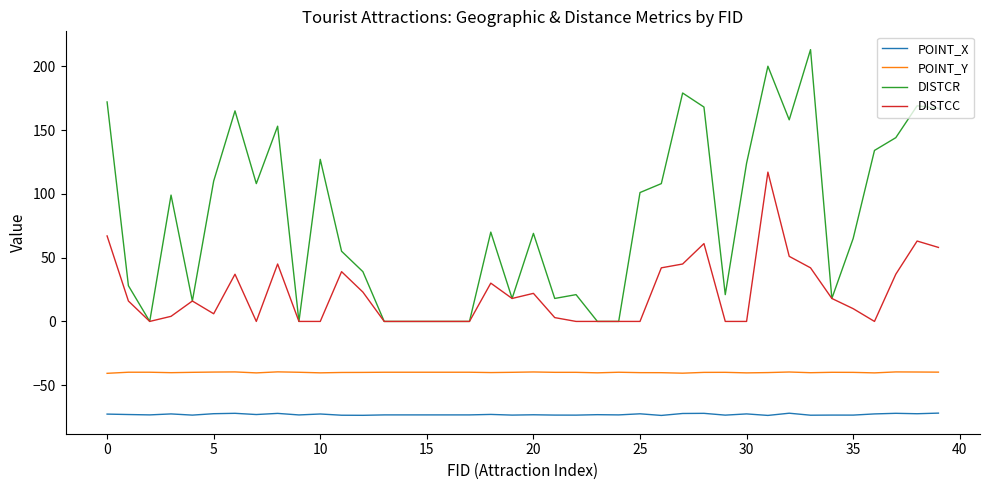

Which series has the widest spread of values?

DISTCR